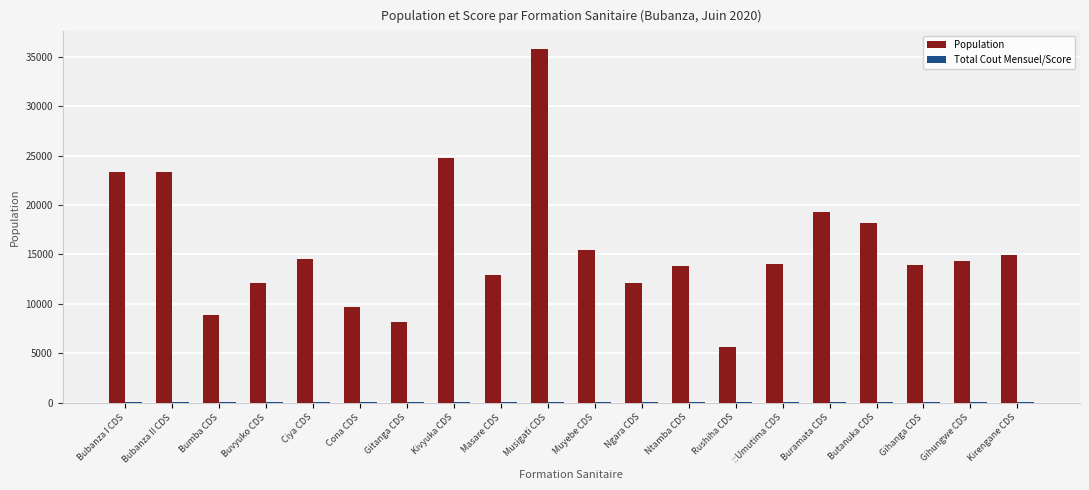

Which series has the largest total across all categories?

Population